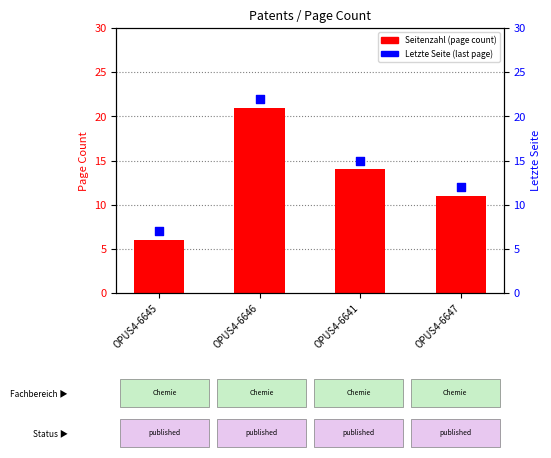

Which series has the widest spread of Y values?

Seitenzahl